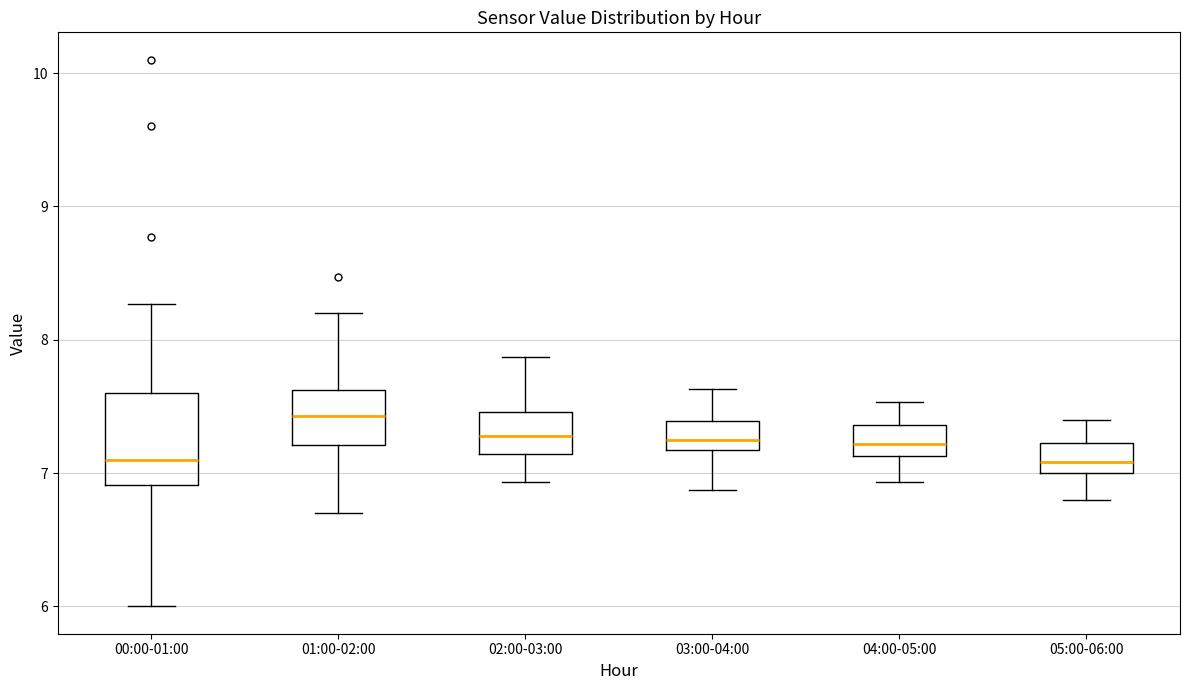

Reading left to right, read every box against the y-axis: the position of its median line, the range the box covers, and the ends of its whiskers. The values are not printed on the chart, so give them approximately, as read against the axis.

00:00-01:00: median 7.1, box 6.9 to 7.6, whiskers 6.0 to 8.3
01:00-02:00: median 7.4, box 7.2 to 7.6, whiskers 6.7 to 8.2
02:00-03:00: median 7.3, box 7.1 to 7.5, whiskers 6.9 to 7.9
03:00-04:00: median 7.3, box 7.2 to 7.4, whiskers 6.9 to 7.6
04:00-05:00: median 7.2, box 7.1 to 7.4, whiskers 6.9 to 7.5
05:00-06:00: median 7.1, box 7.0 to 7.2, whiskers 6.8 to 7.4